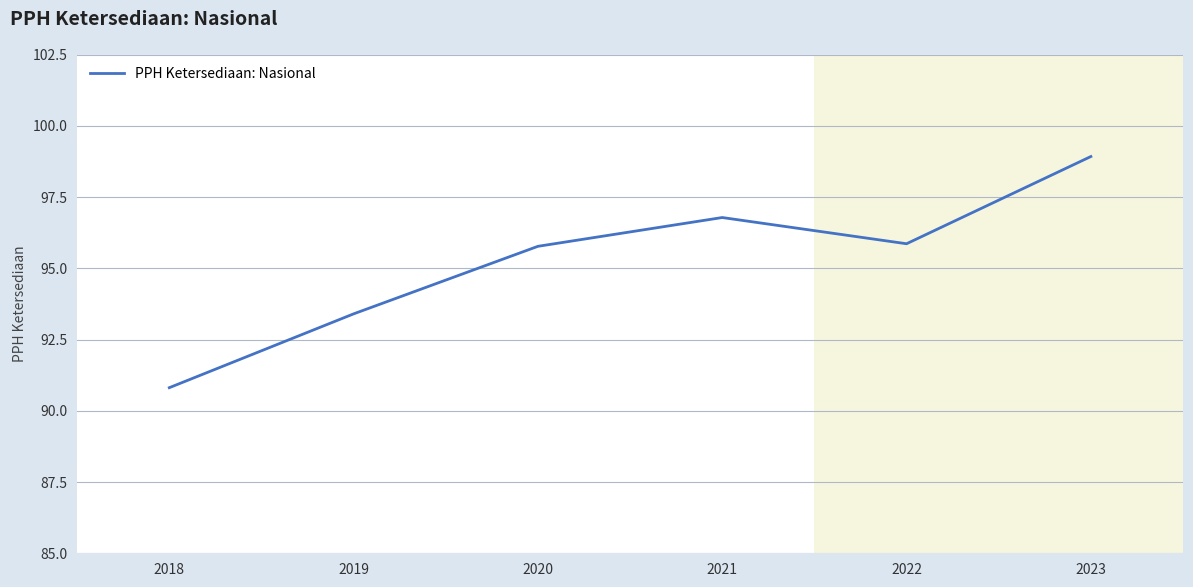

How many lines are shown in the chart?

1